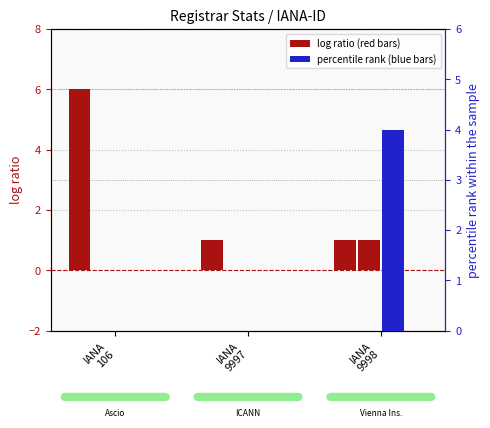

True or false: net-renews-1-yr has a value of 0 at IANA
106.

True